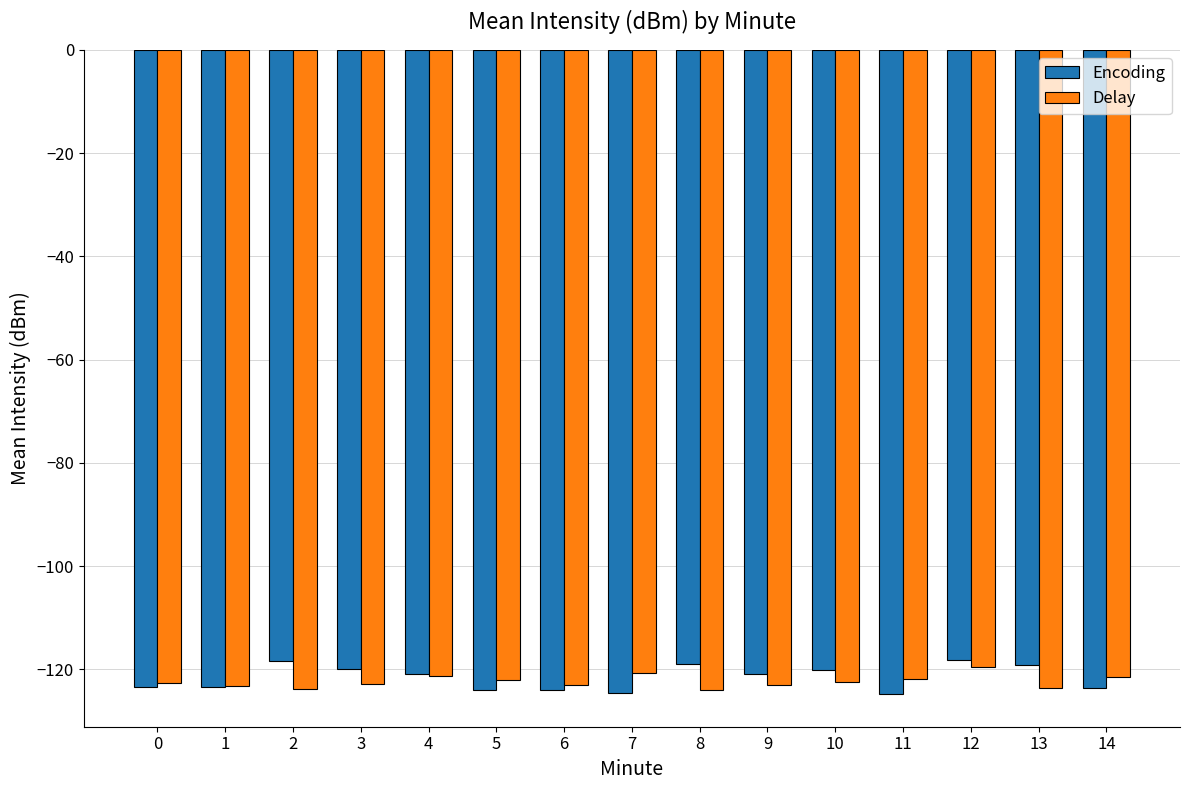

What is the difference between the Encoding values at 9 and 6?

3.1